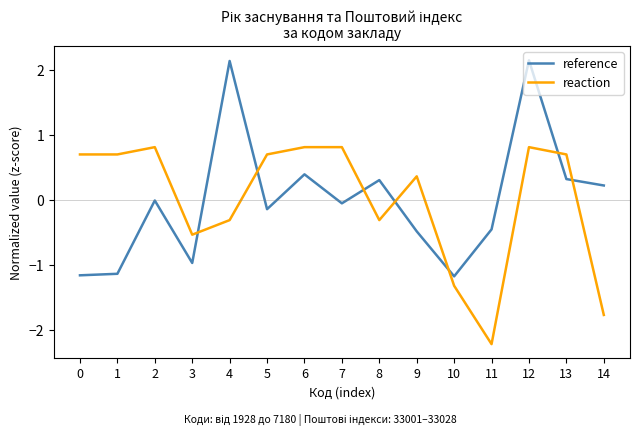

At which category does the chart reach its minimum across all series?

11